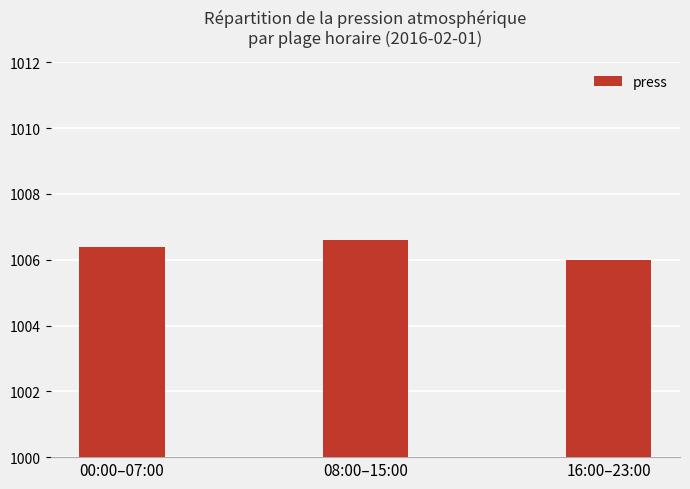

Which category has the highest value across all series?

08:00–15:00